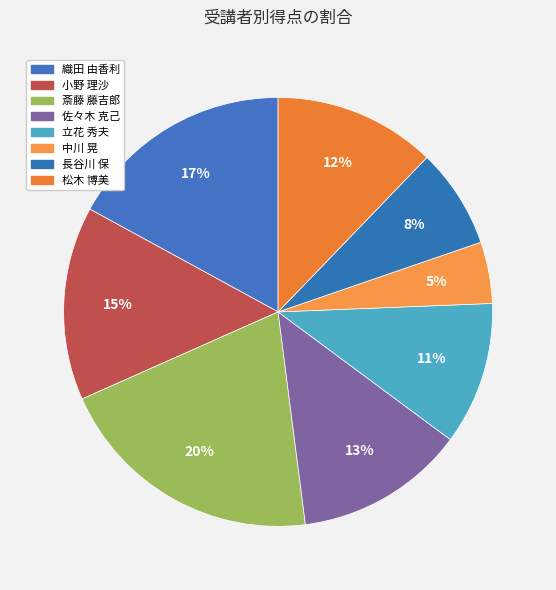

Count the number of slices in the pie.

8